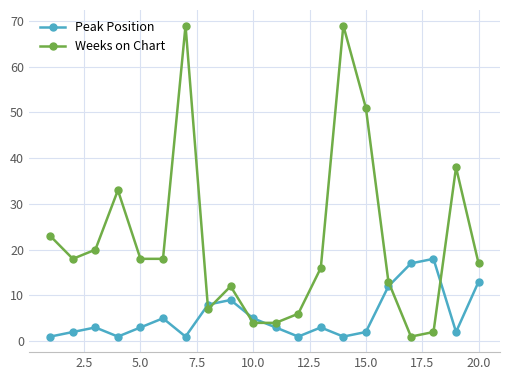

Count the number of data series in this chart.

2